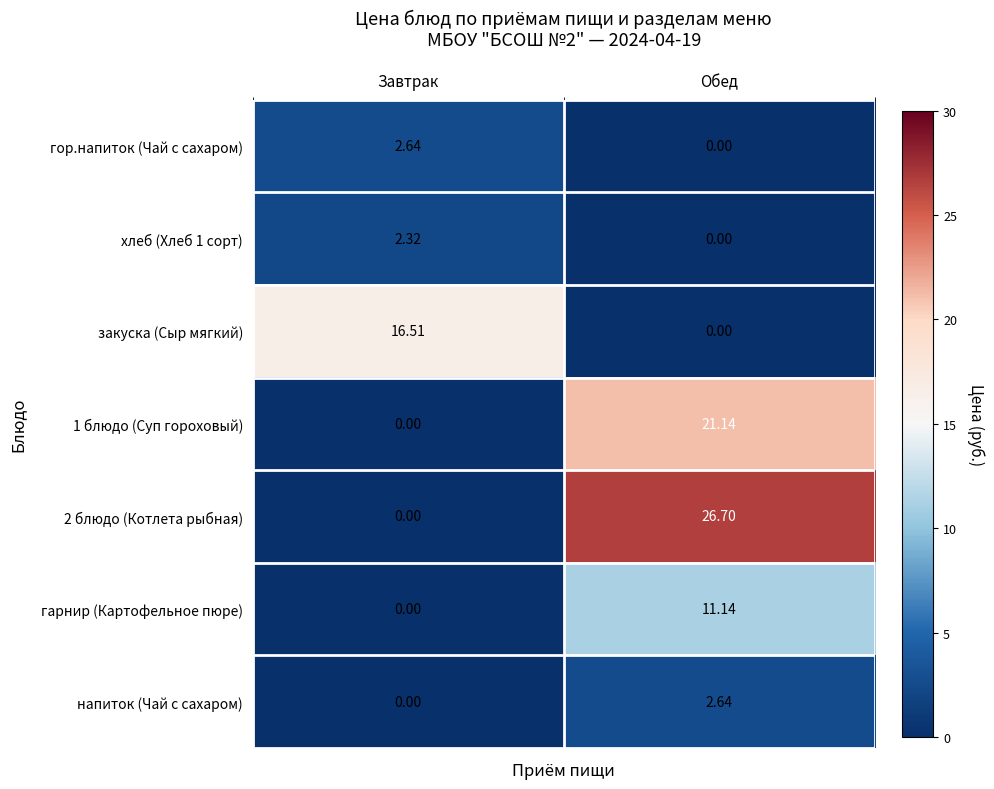

At which label does гарнир (Картофельное пюре) first exceed 11?

Обед